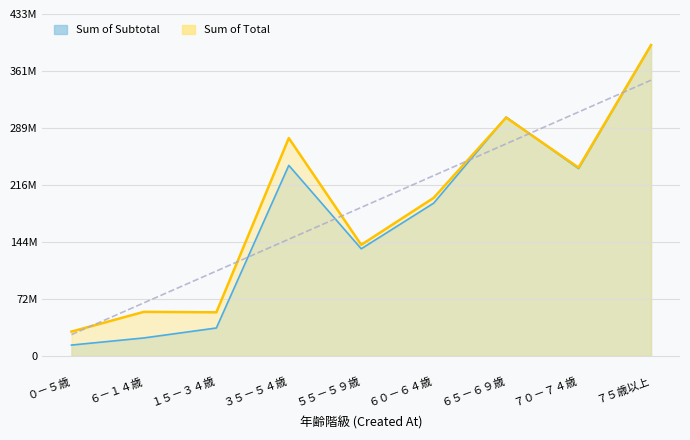

Which series has the largest range (max minus min)?

Sum of Subtotal (決定点数 総数)